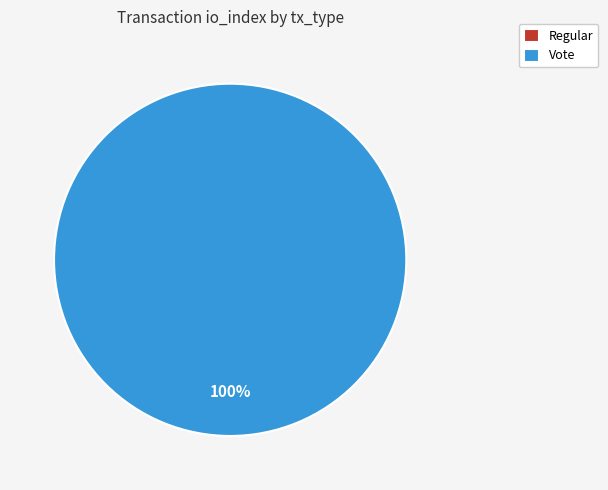

The Vote slice represents 100% of the pie. True or false?

True